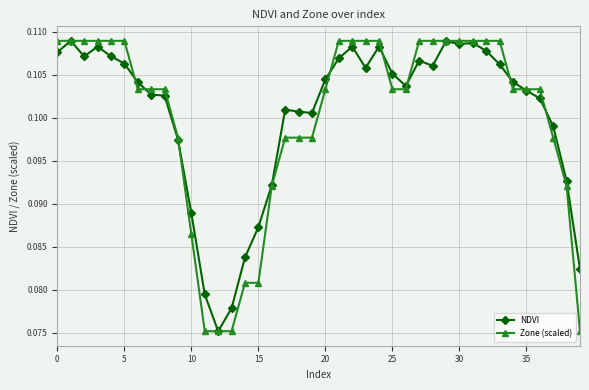

True or false: NDVI has more than 1 points higher than both neighbors.

True